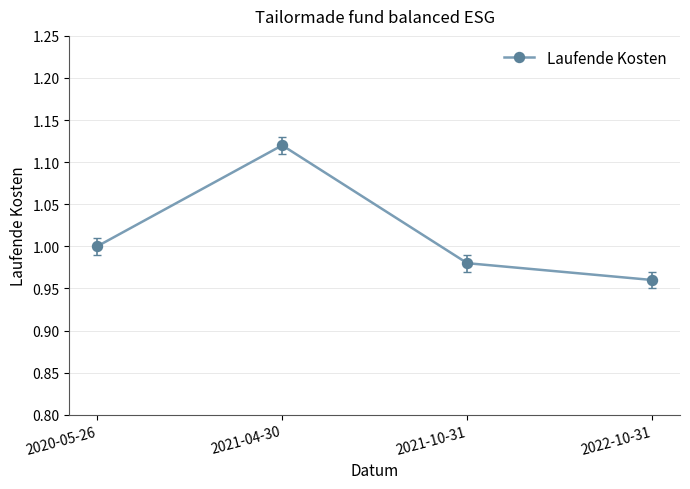

What is the difference between the maximum and minimum values?

0.2